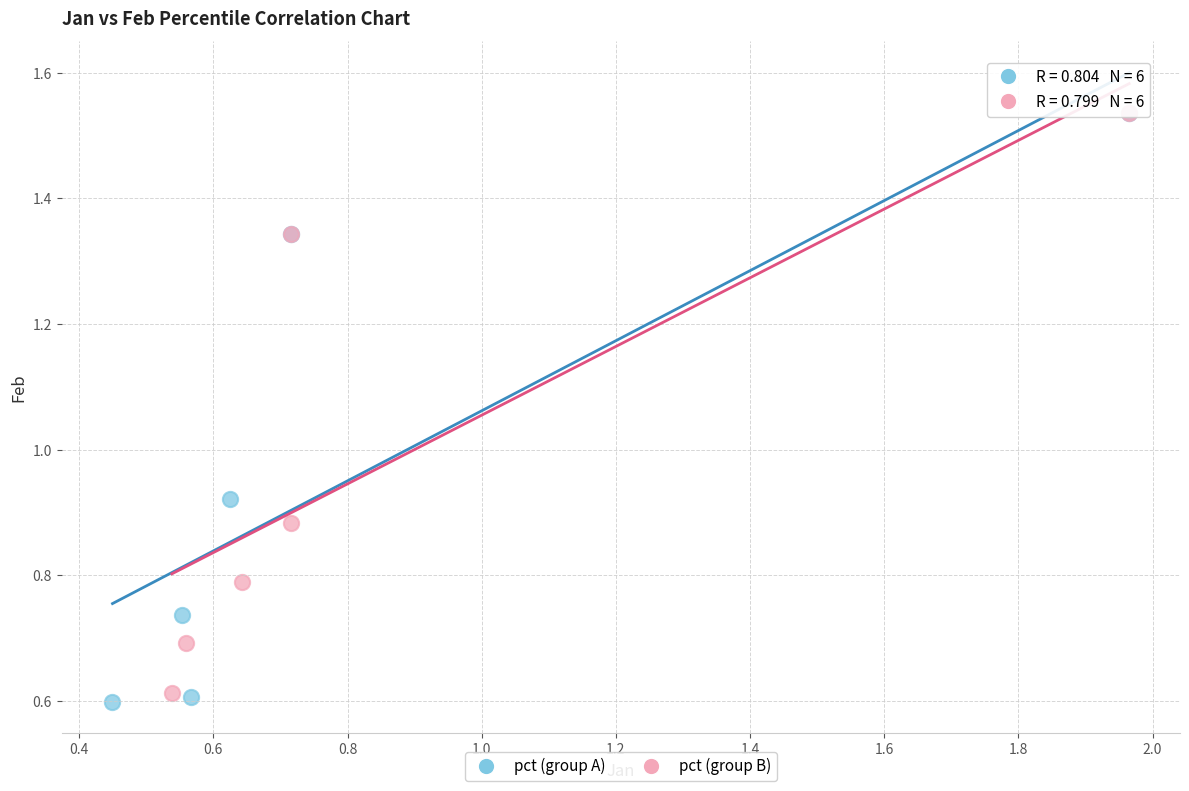

Which series has the largest Y range (max minus min)?

pct (group A)